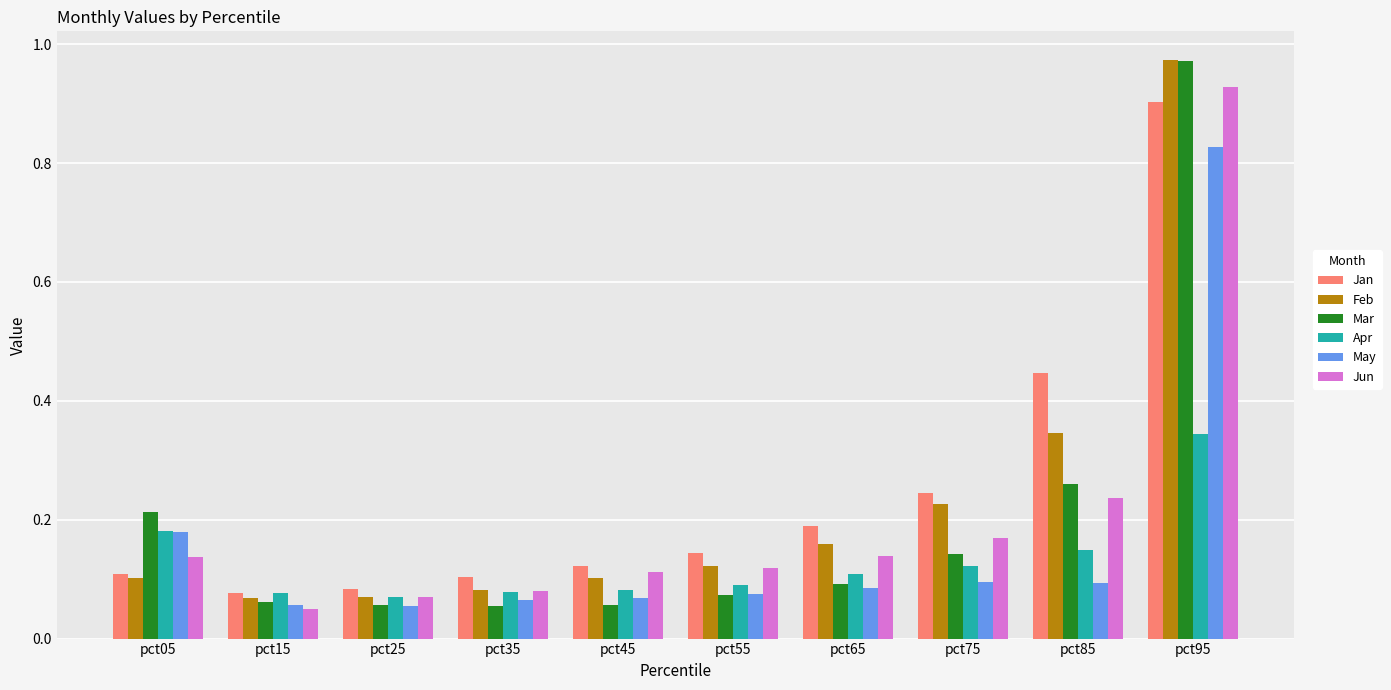

Does the chart contain stacked bars?

No